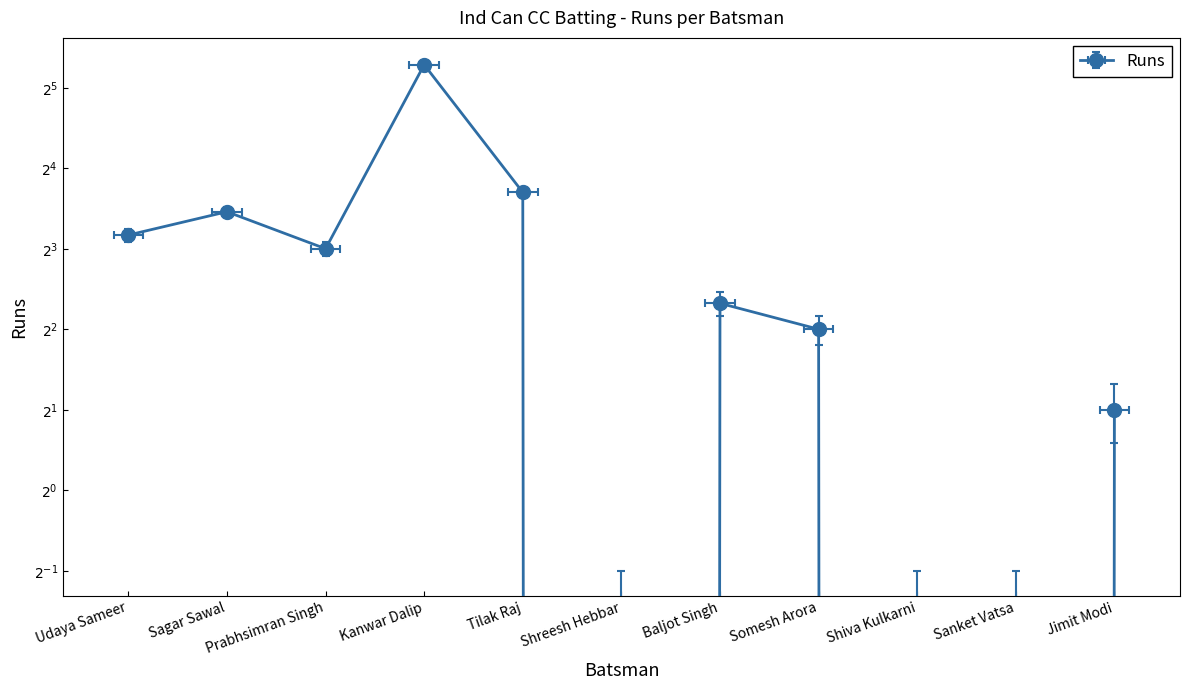

What is the sum of all values?

91